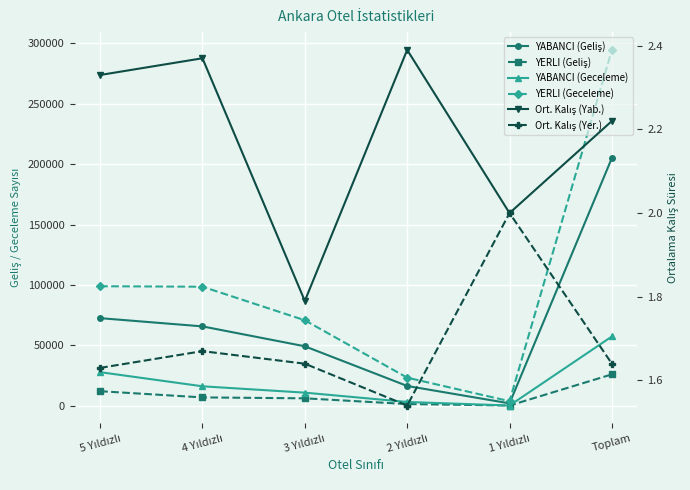

True or false: Ort. Kalış (Yab.) and YERLI (Geliş) cross at least once.

False